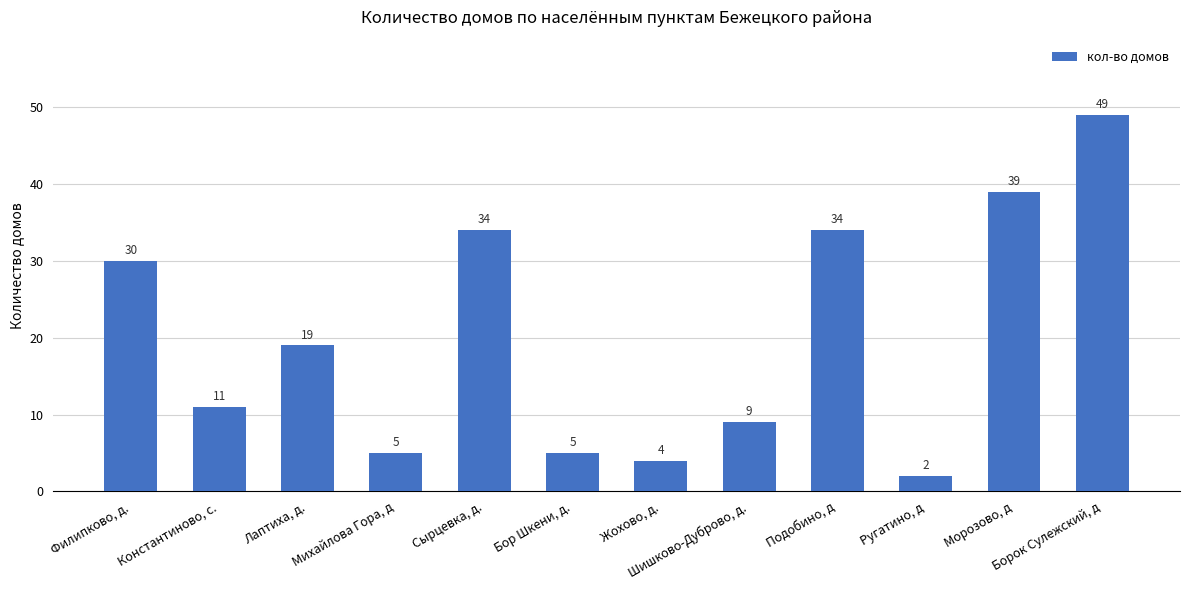

Read the value at Морозово, д, to the nearest 5.

40